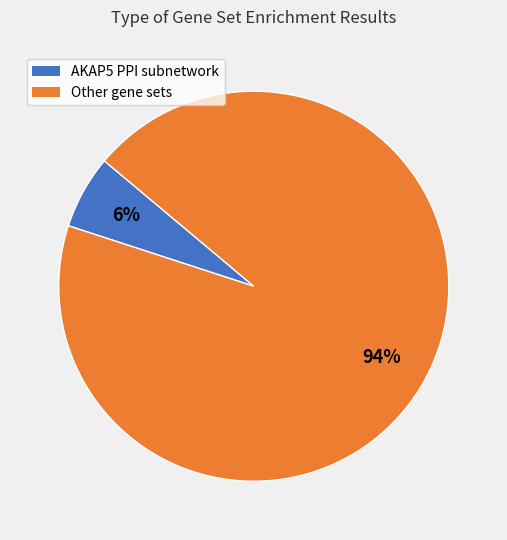

Is there a majority slice in this chart?

Yes